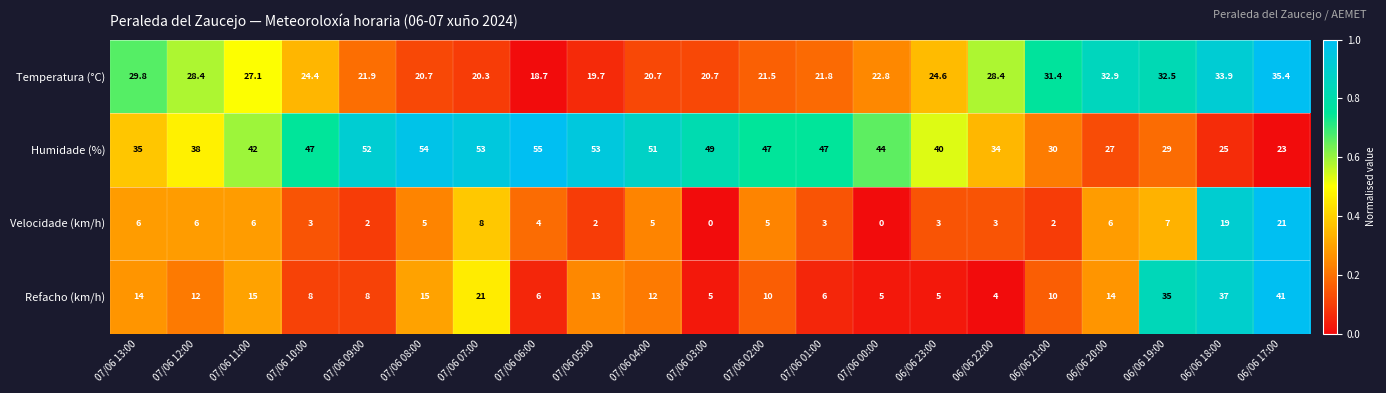

At 07/06 04:00, list the series in order from largest to smallest.

Humidade (%), Temperatura (°C), Refacho (km/h), Velocidade (km/h)